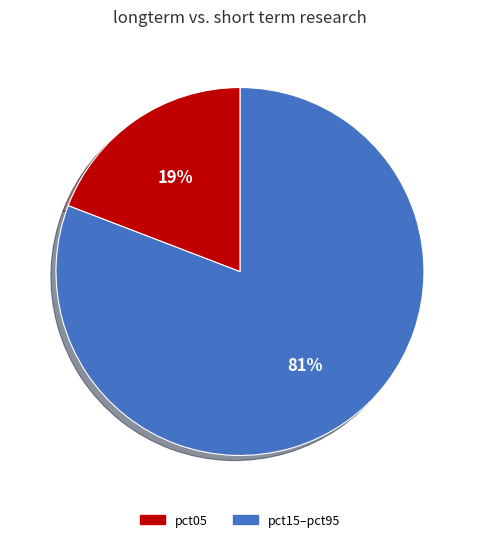

How many segments does this pie chart have?

2